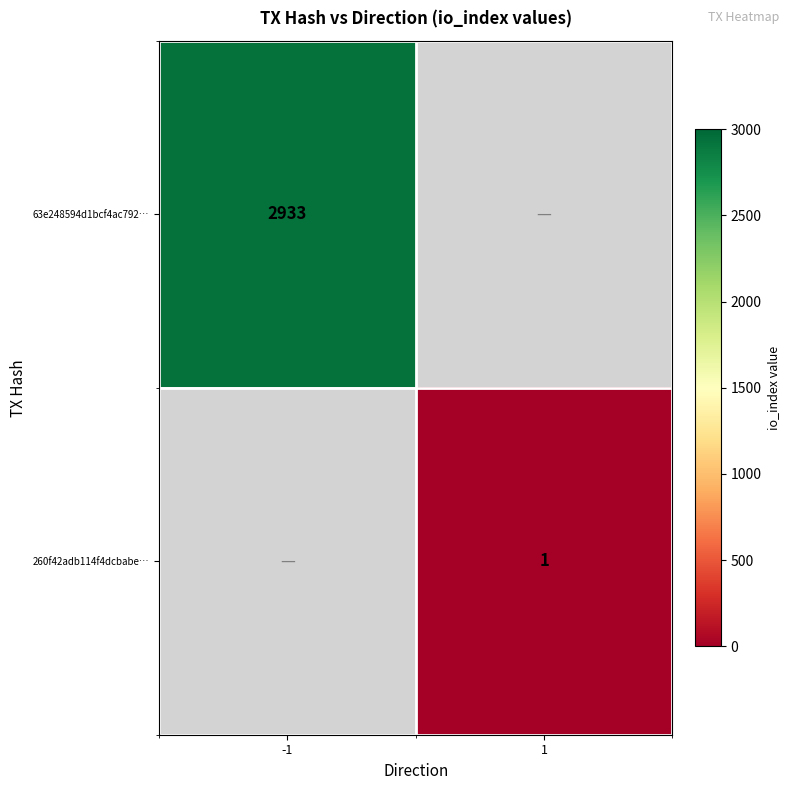

The value of 260f42adb114f4dcbabe… at 1 is 0.3. True or false?

False